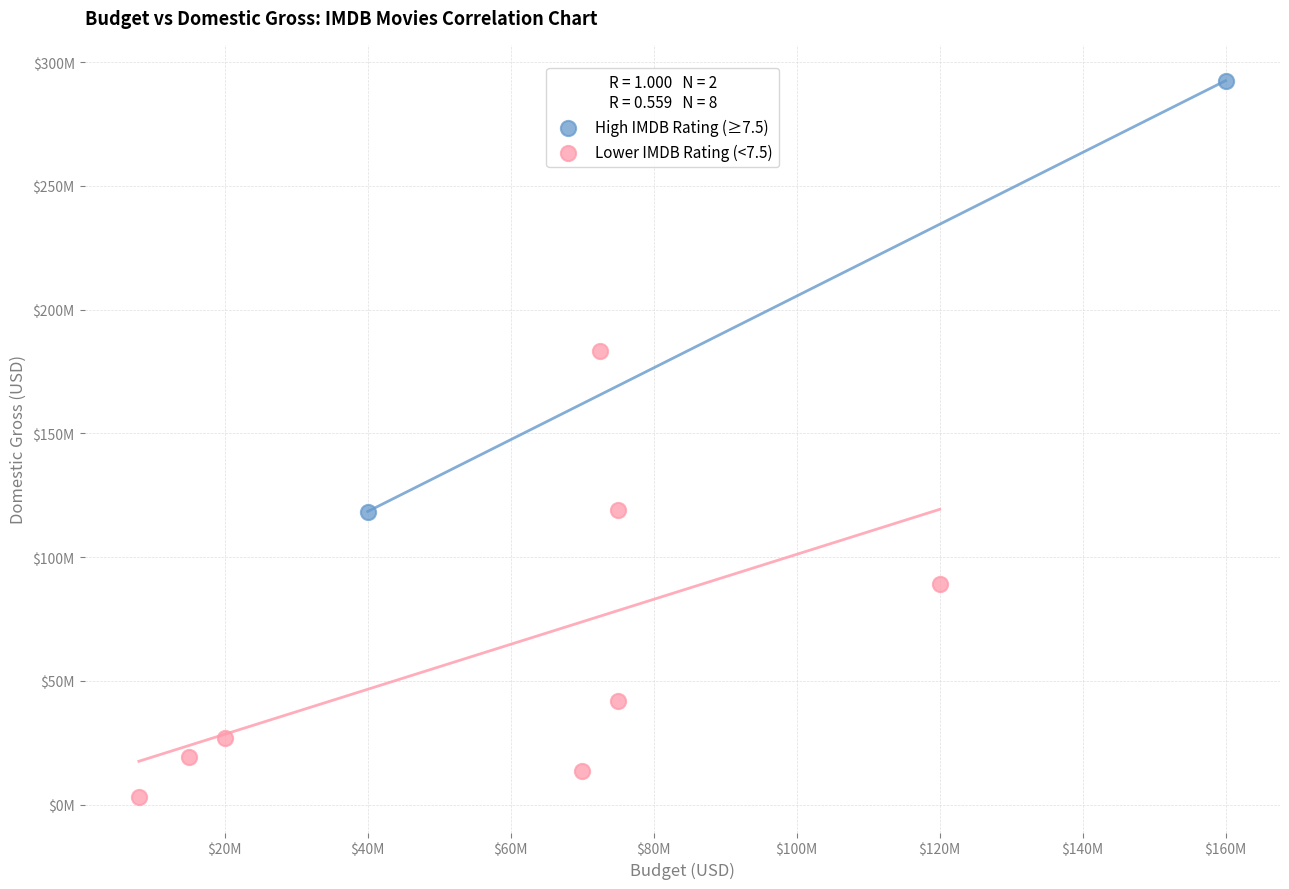

What are all the series names shown in the legend?

High IMDB Rating (≥7.5), Lower IMDB Rating (<7.5)